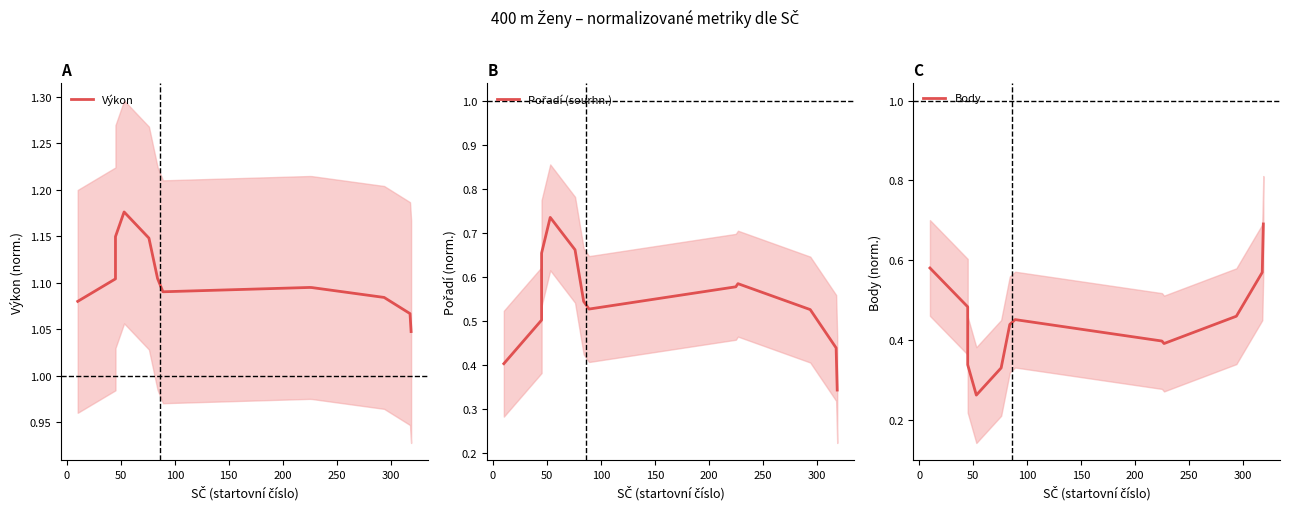

How many times do Body and Pořadí (sourhn.) cross each other?

2